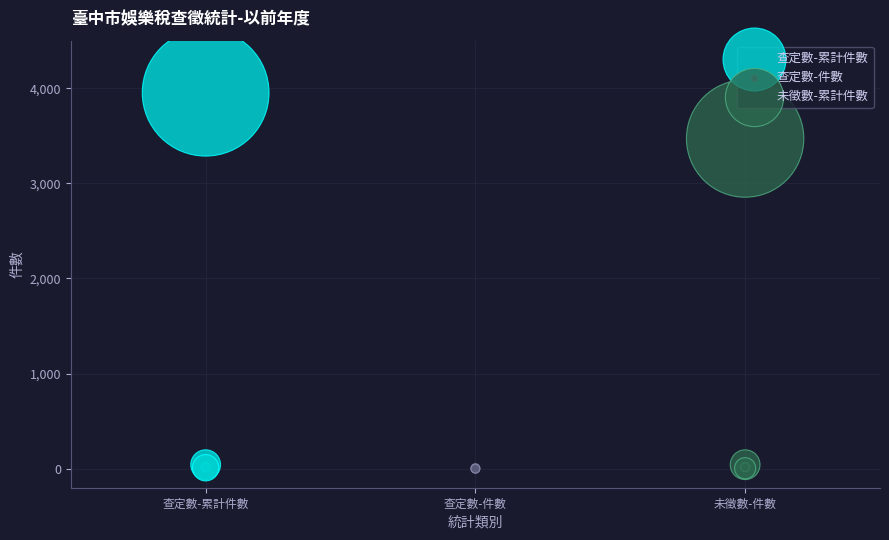

Which series contains the highest Y value?

查定數-累計件數